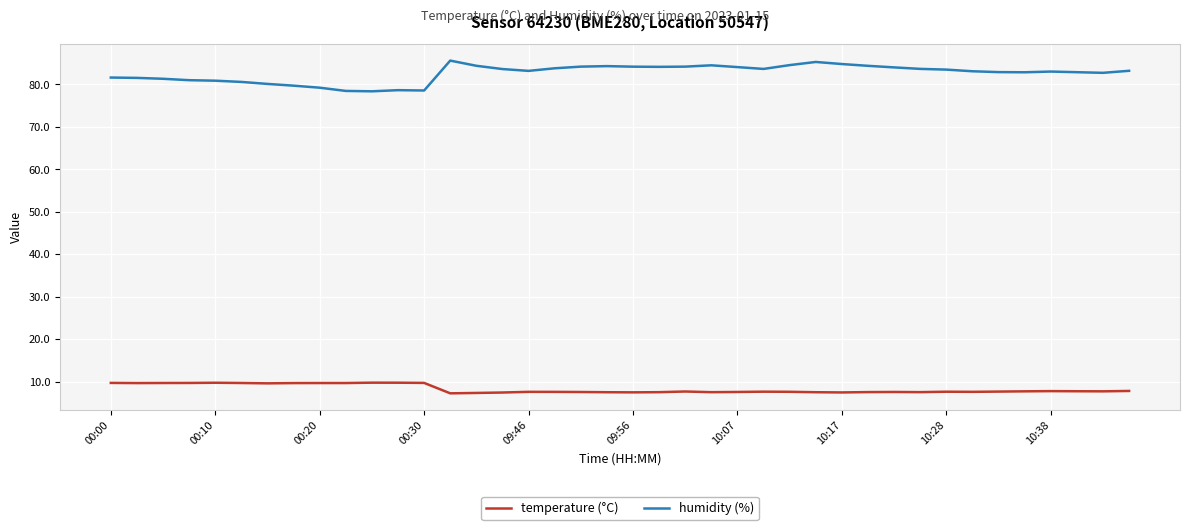

True or false: humidity (%) has more than 0 points higher than both neighbors.

True